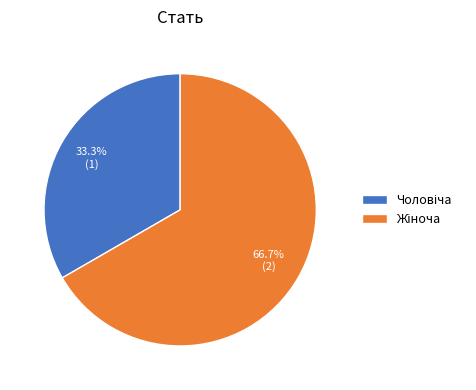

Is there a majority slice in this chart?

Yes